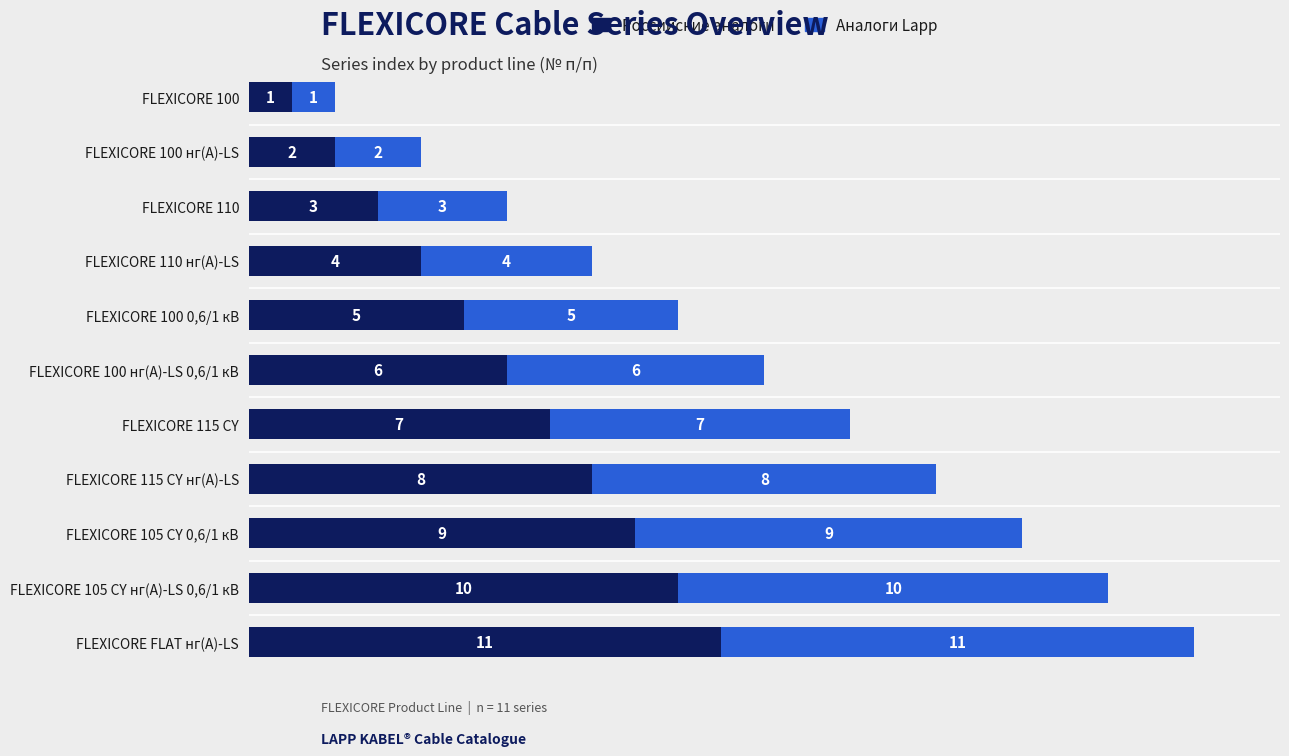

True or false: Российские аналоги has a value of 11 at FLEXICORE 115 CY.

False